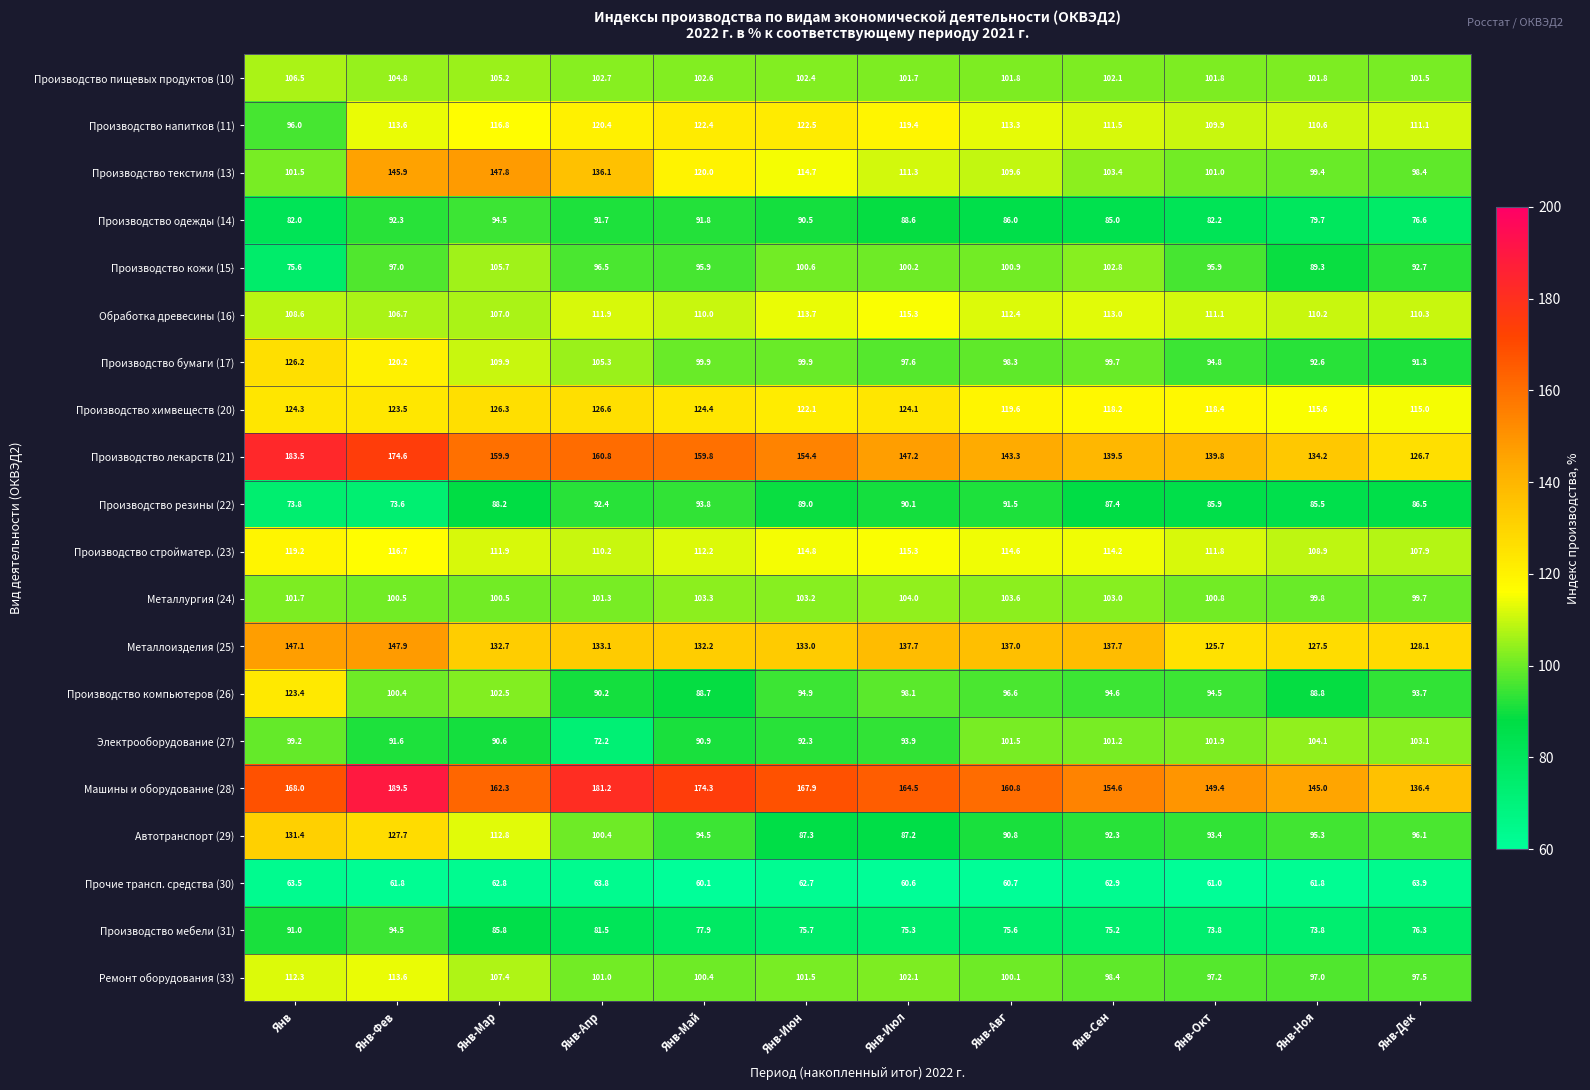

Which label corresponds to the smallest value in the chart?

Янв-Май